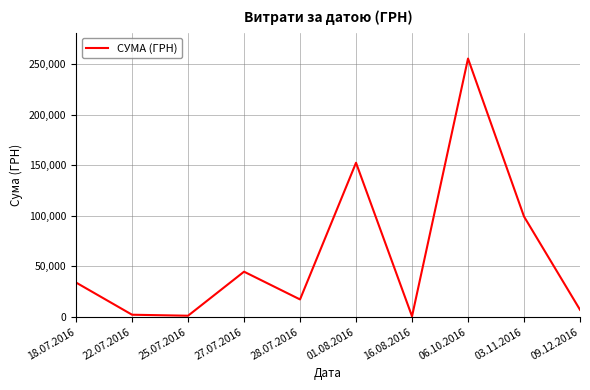

The value at 09.12.2016 is 7080.0. True or false?

True